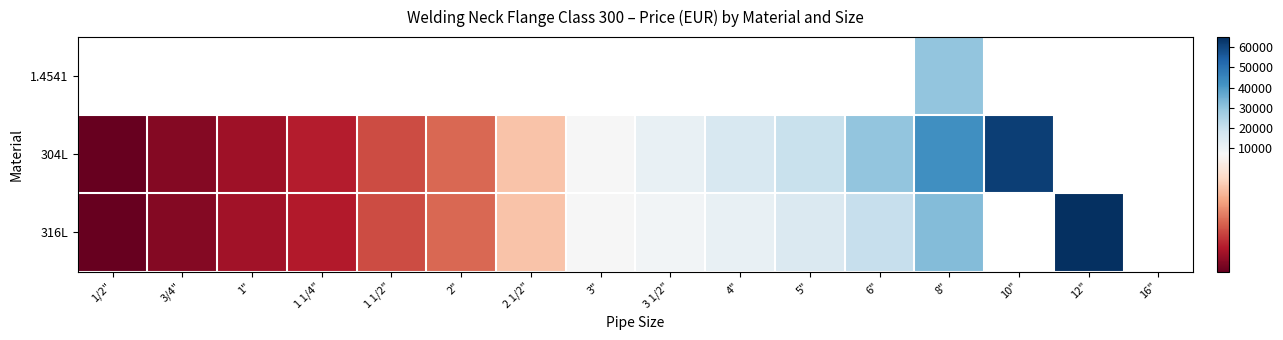

What is the maximum value shown in the chart?

65000.0